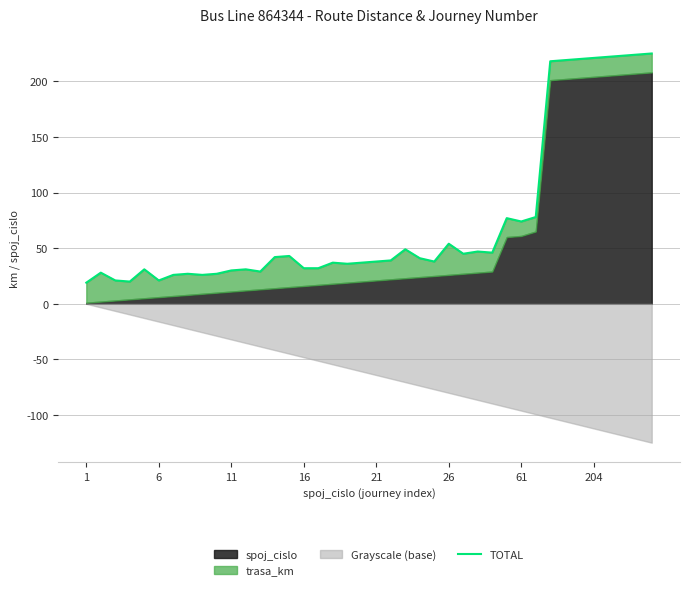

Where is the data nearest to the value 122?

31